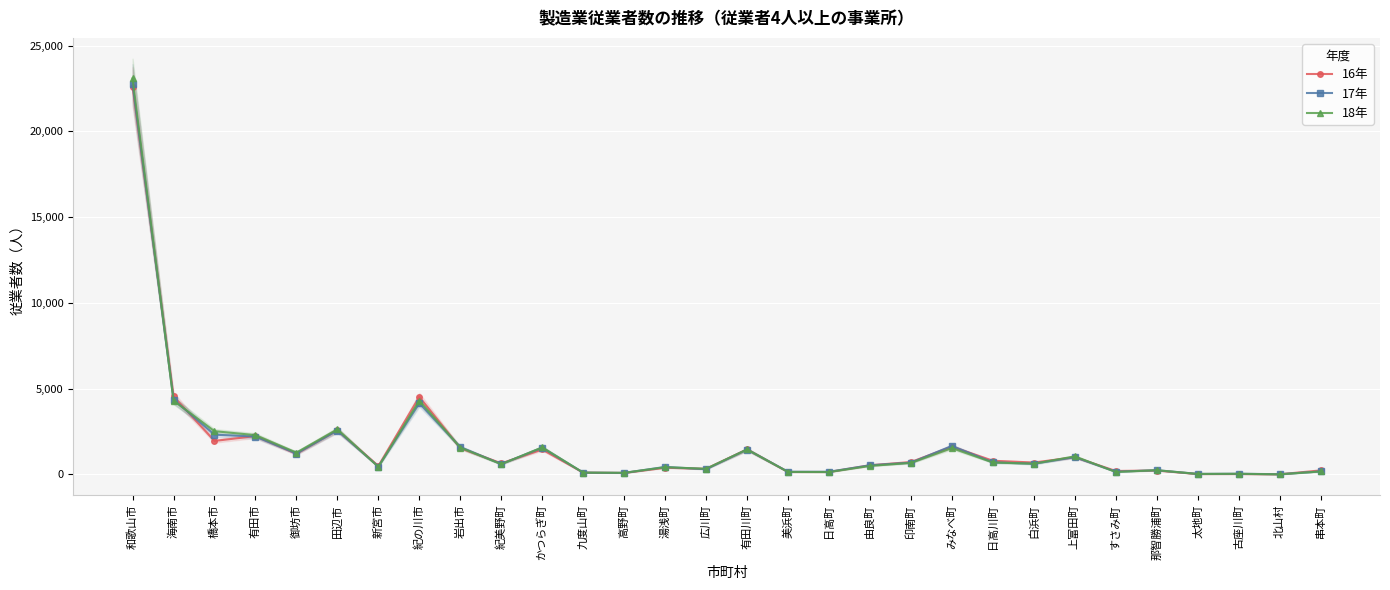

Is the value of 17年 at 日高川町 greater than the value of 18年 at 印南町?

Yes